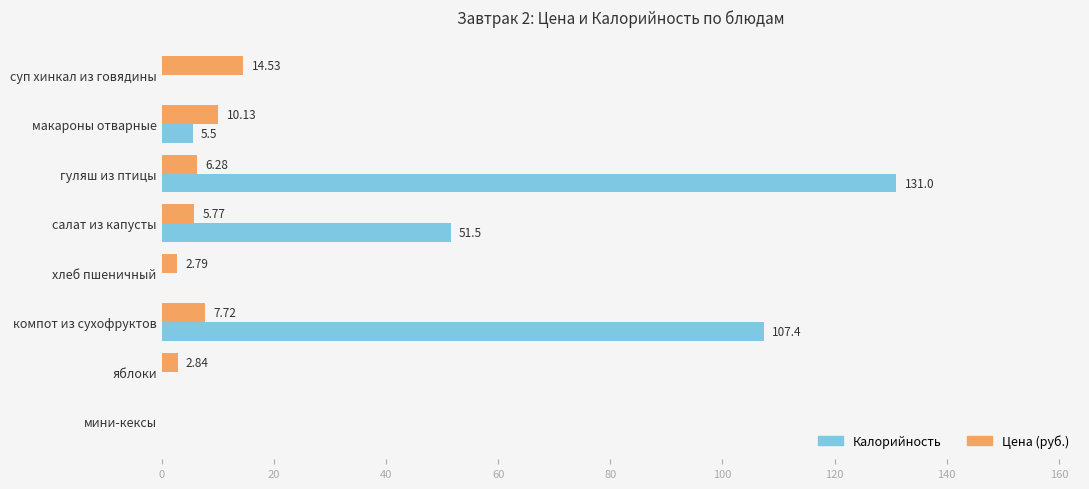

Which label corresponds to the largest value in the chart?

гуляш из птицы